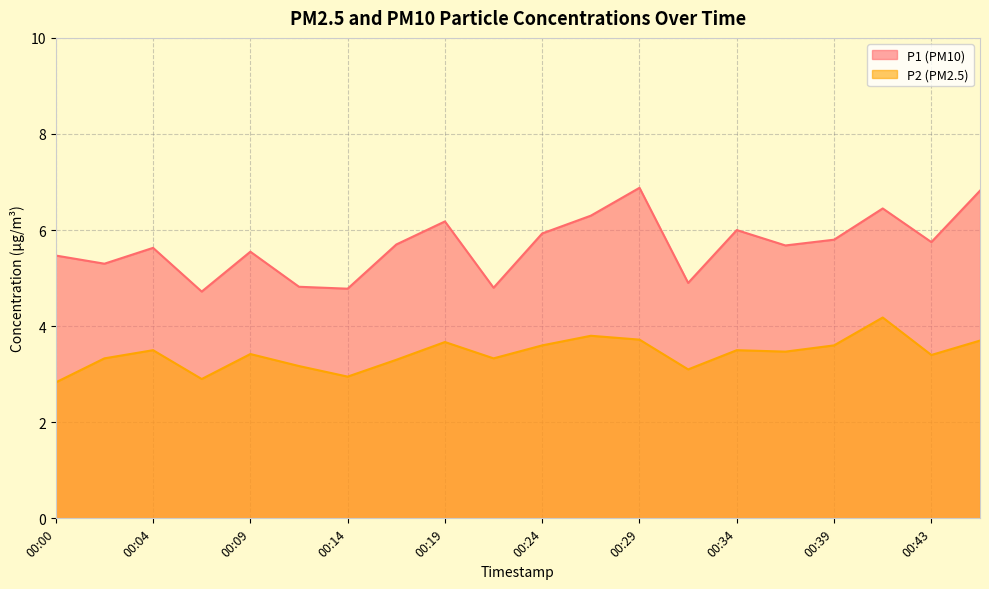

Reading right to left, transcribe all the data shown in this chart.

P1: 00:46=6.8	00:43=5.8	00:41=6.5	00:39=5.8	00:36=5.7	00:34=6.0	00:31=4.9	00:29=6.9	00:26=6.3	00:24=5.9	00:22=4.8	00:19=6.2	00:17=5.7	00:14=4.8	00:12=4.8	00:09=5.5	00:07=4.7	00:04=5.6	00:02=5.3	00:00=5.5
P2: 00:46=3.7	00:43=3.4	00:41=4.2	00:39=3.6	00:36=3.5	00:34=3.5	00:31=3.1	00:29=3.7	00:26=3.8	00:24=3.6	00:22=3.3	00:19=3.7	00:17=3.3	00:14=3.0	00:12=3.2	00:09=3.4	00:07=2.9	00:04=3.5	00:02=3.3	00:00=2.8